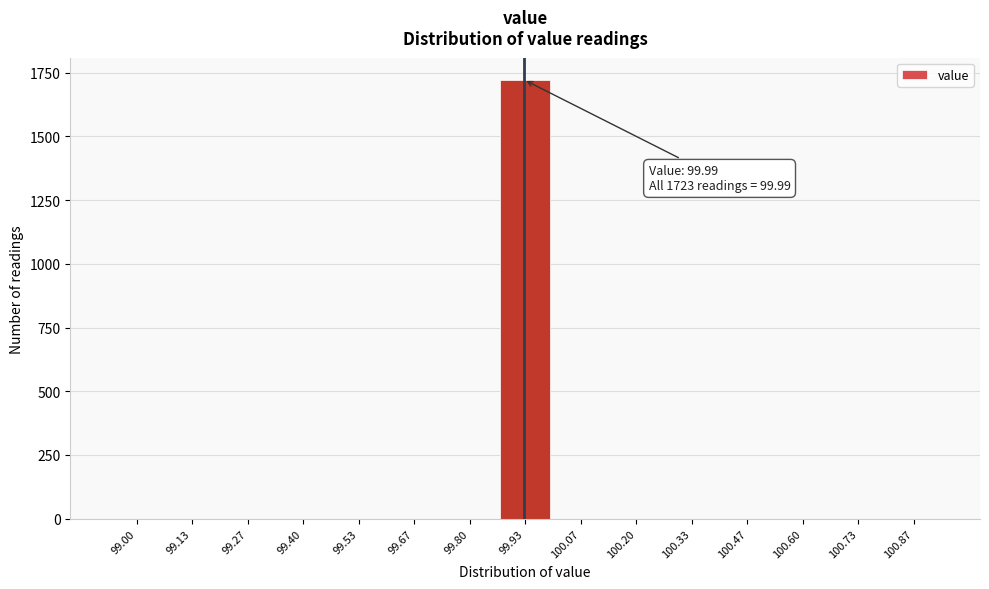

Reading left to right, extract all data points from this chart.

99.00=0	99.13=0	99.27=0	99.40=0	99.53=0	99.67=0	99.80=0	99.93=1723	100.07=0	100.20=0	100.33=0	100.47=0	100.60=0	100.73=0	100.87=0